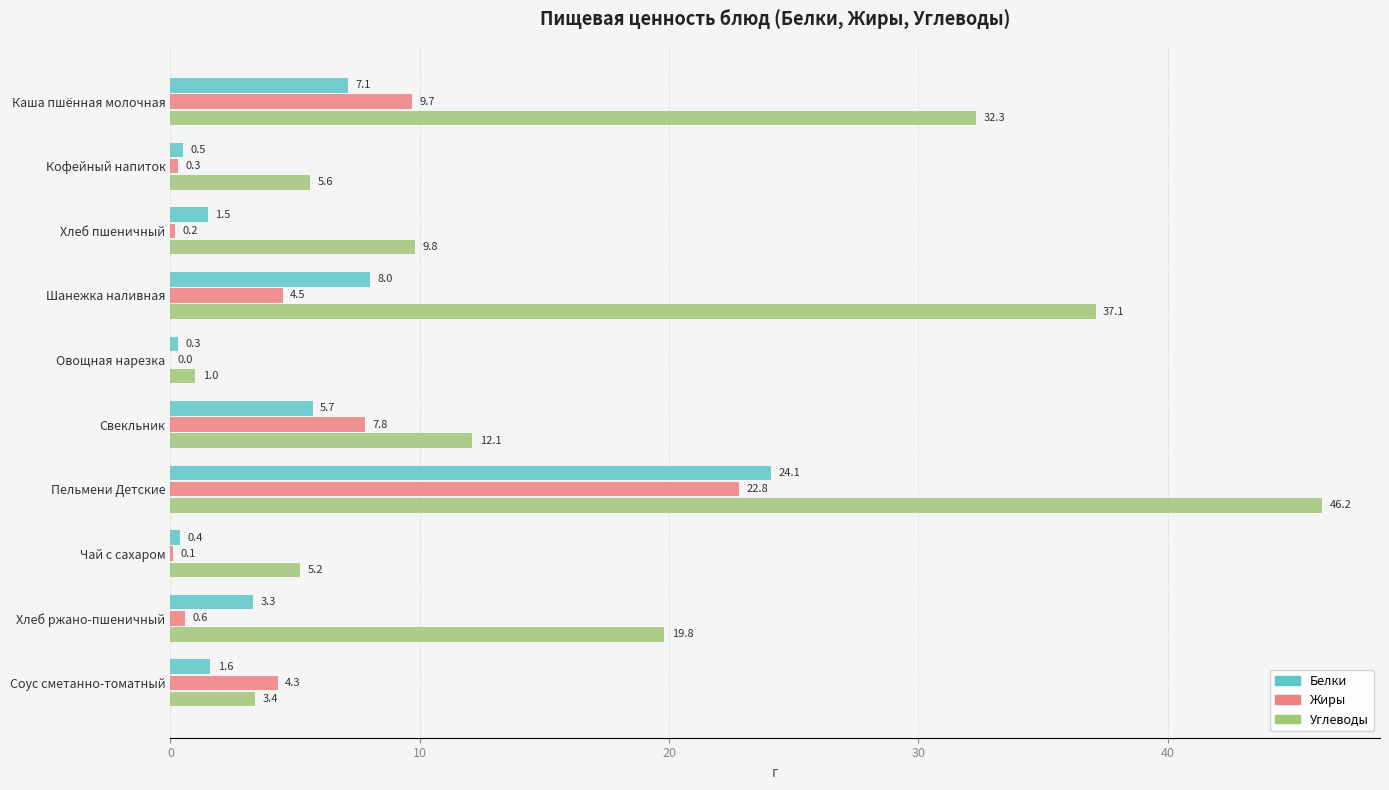

What is the sum of the Белки values at Чай с сахаром and Хлеб ржано-пшеничный?

3.7